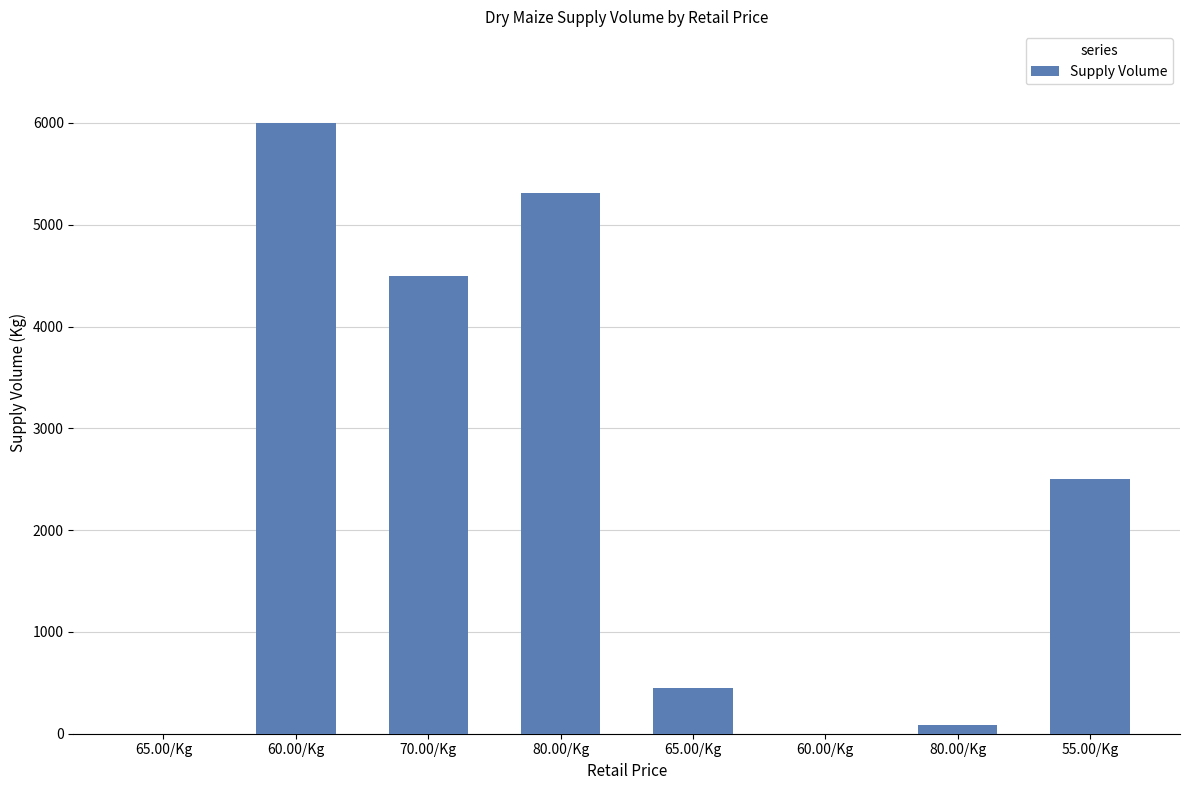

Are the bars horizontal?

No